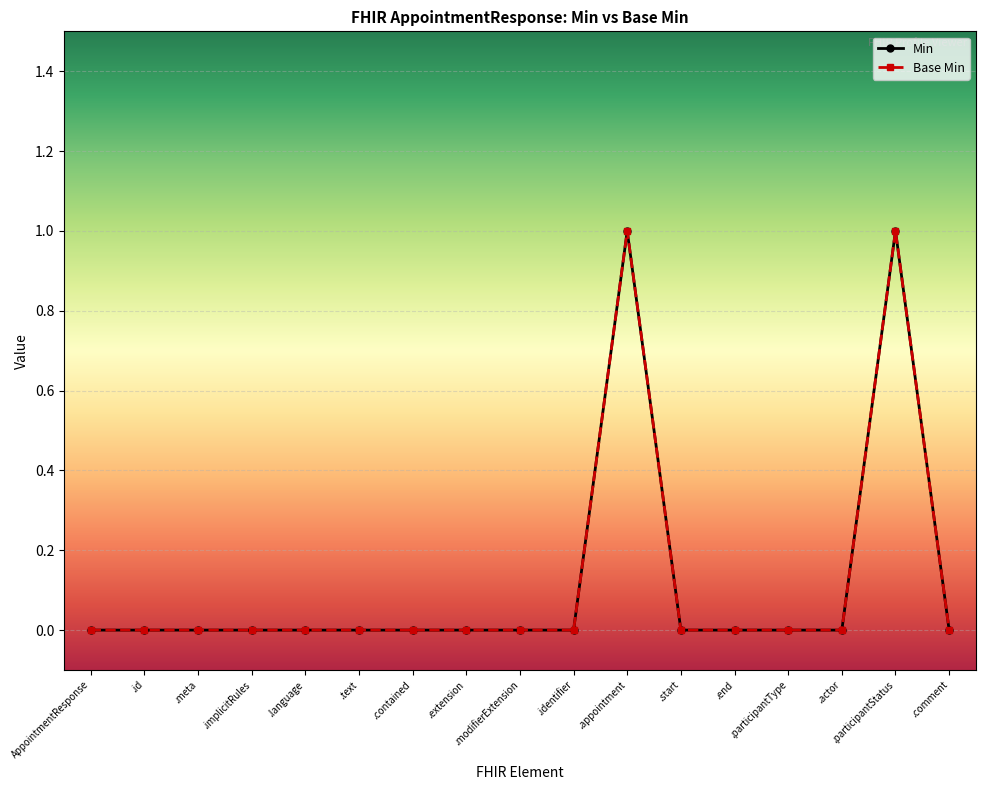

Does the chart have visible grid lines?

Yes